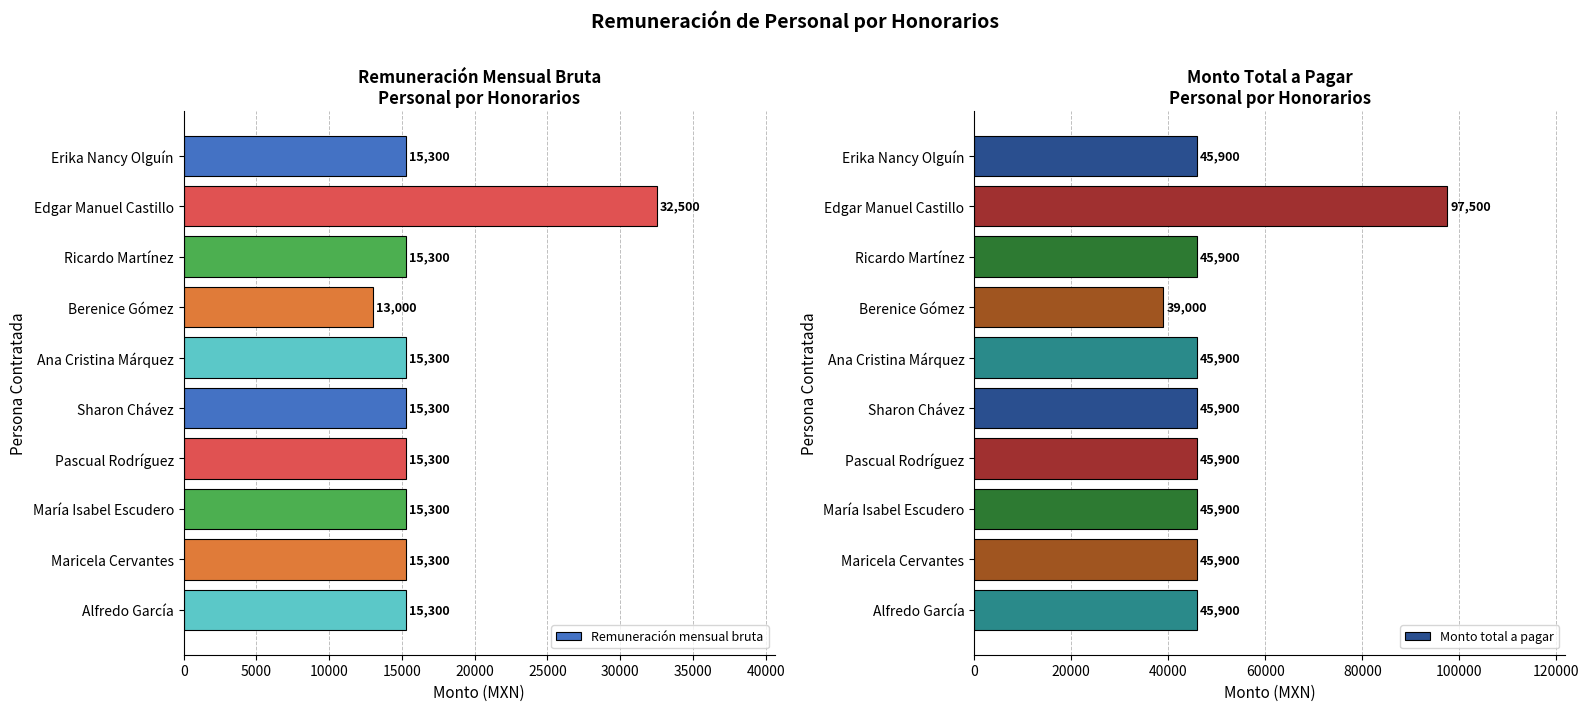

What is the approximate value of Remuneración mensual bruta at Maricela Cervantes, to the nearest 100?

15300